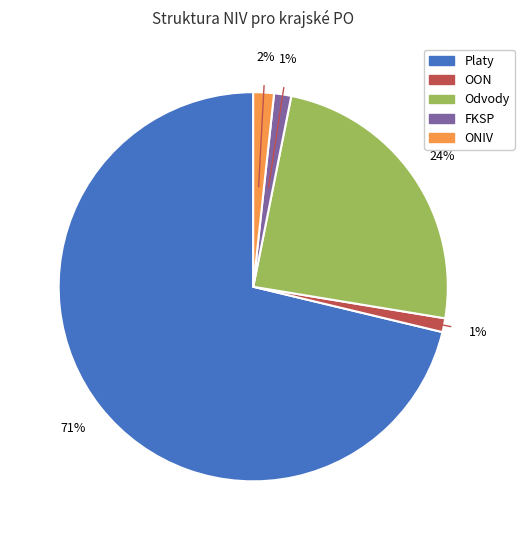

To the nearest percent, what is the average slice percentage?

20%